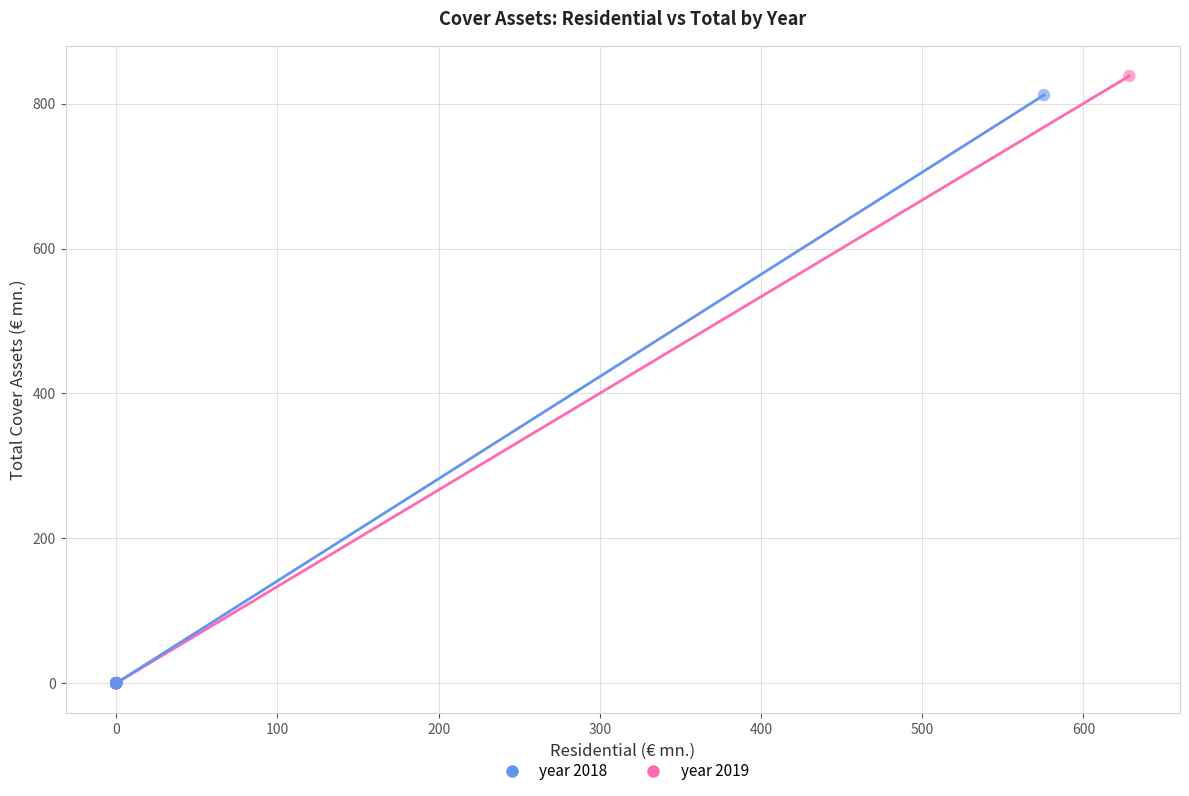

Which series has the largest Y range (max minus min)?

year 2019